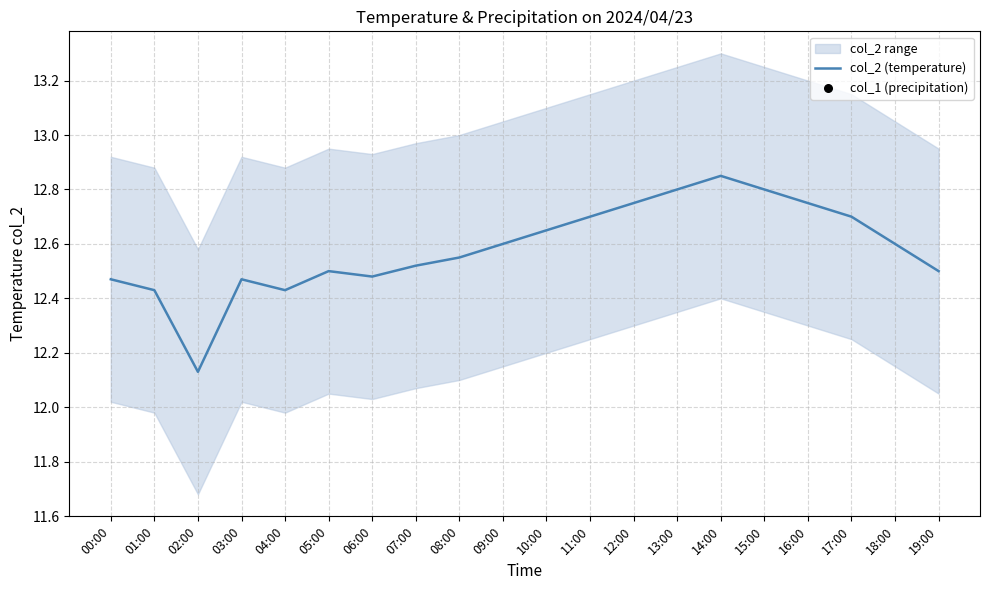

At how many categories does at least one series exceed 12?

20